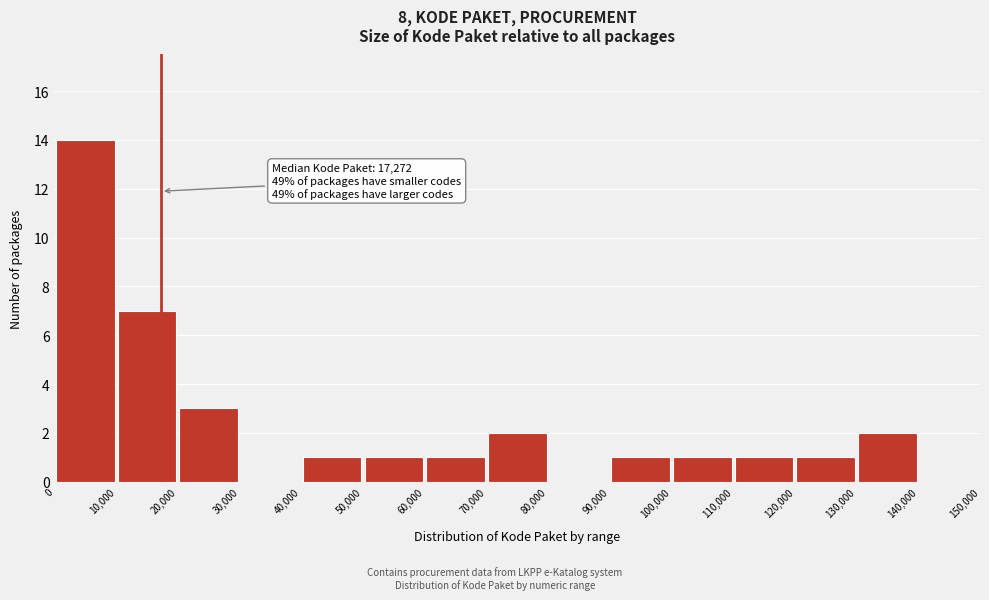

Which range on the x-axis has the tallest bar?

0 to 10,000